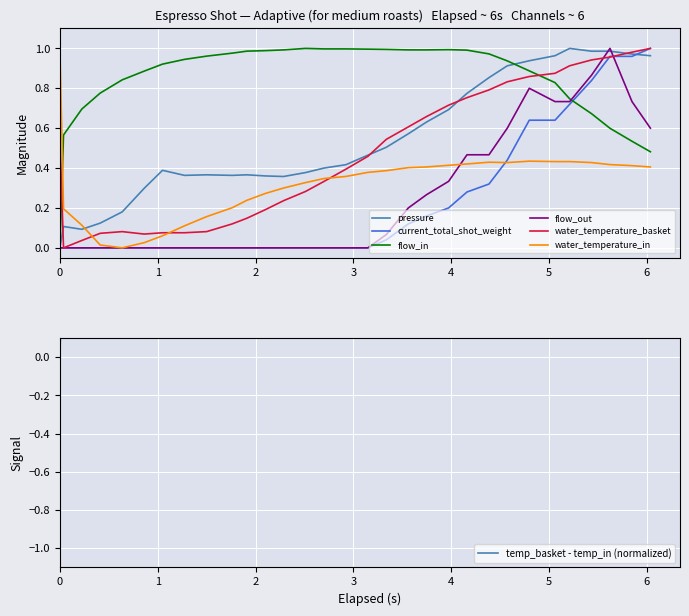

Which series ends up on top after the final intersection of water_temperature_basket and flow_in?

water_temperature_basket